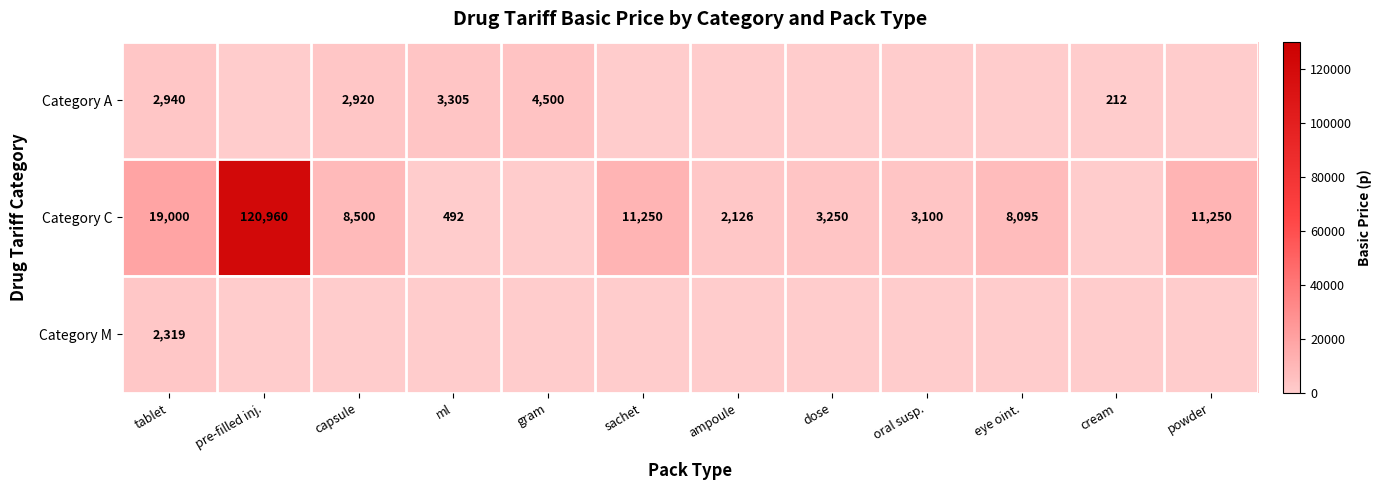

True or false: Category C has a value of 2008 at dose.

False